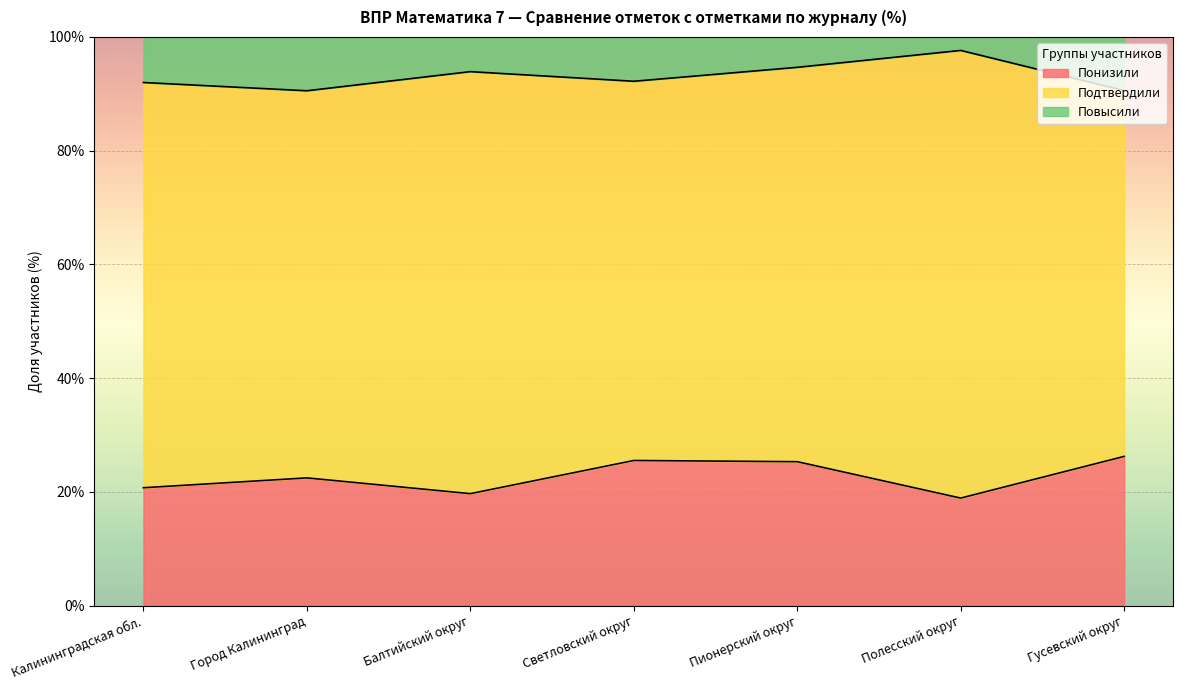

Count the number of categories in the chart.

7